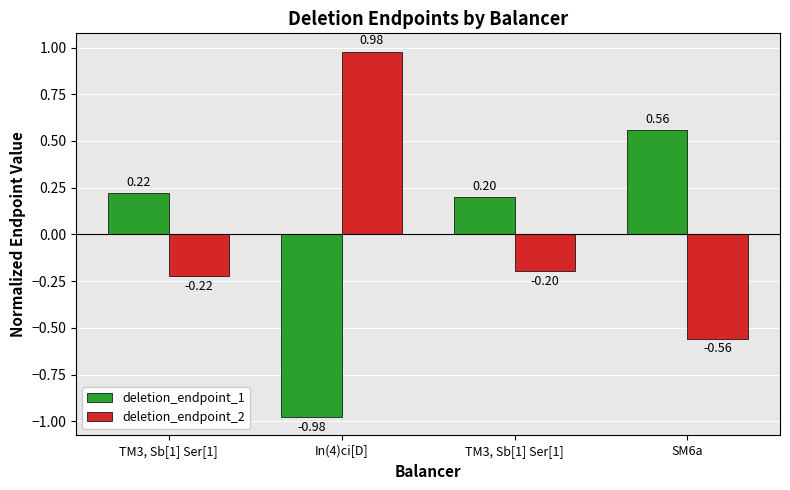

True or false: deletion_endpoint_1 has a value of 0.6 at SM6a.

True